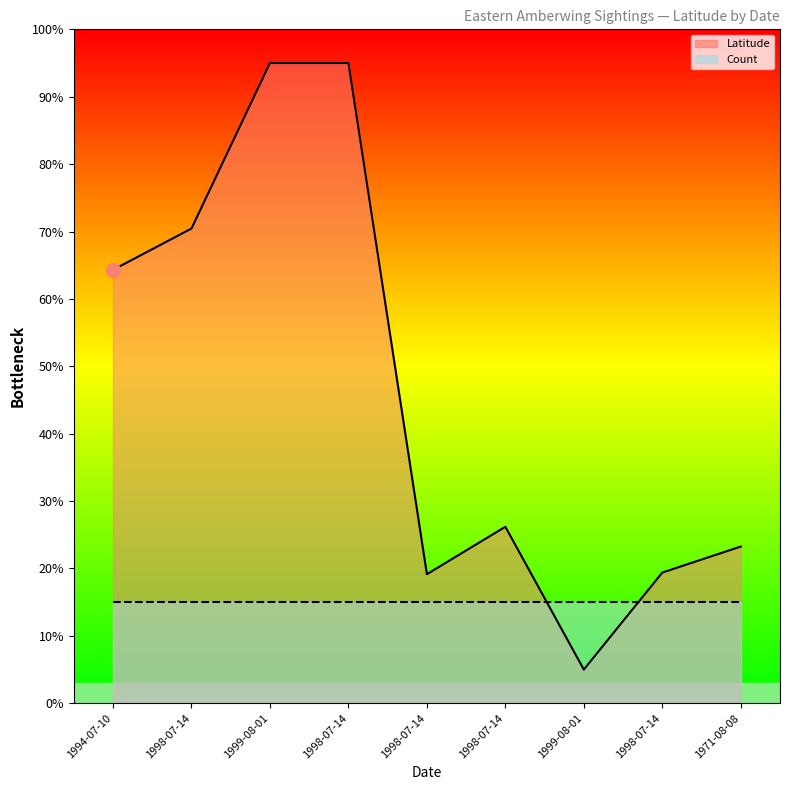

How many interior local peaks (higher than both neighbors) does the data have?

1